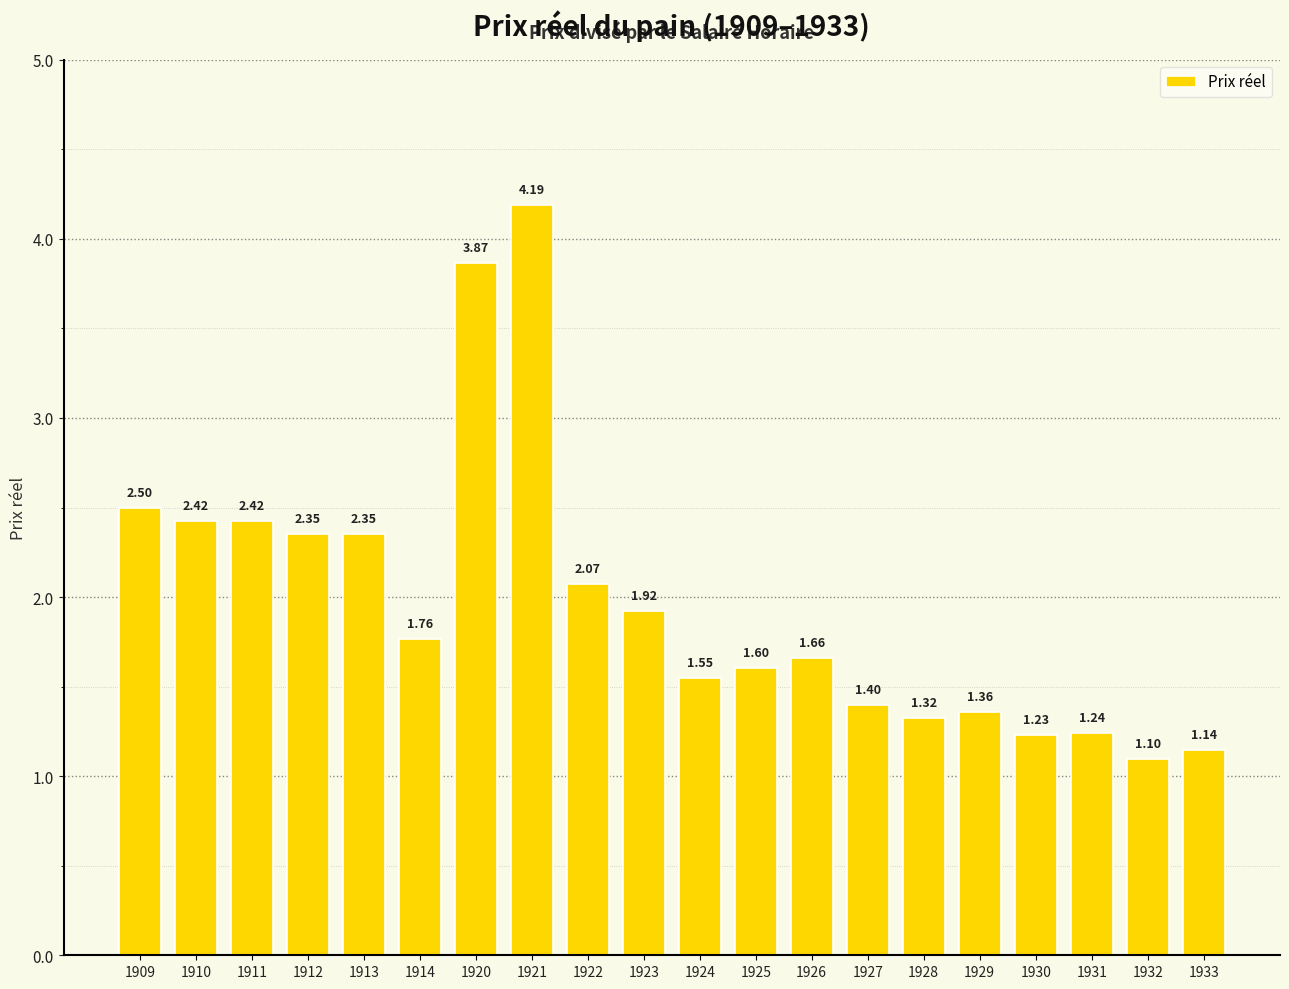

How many distinct data groups are displayed?

1